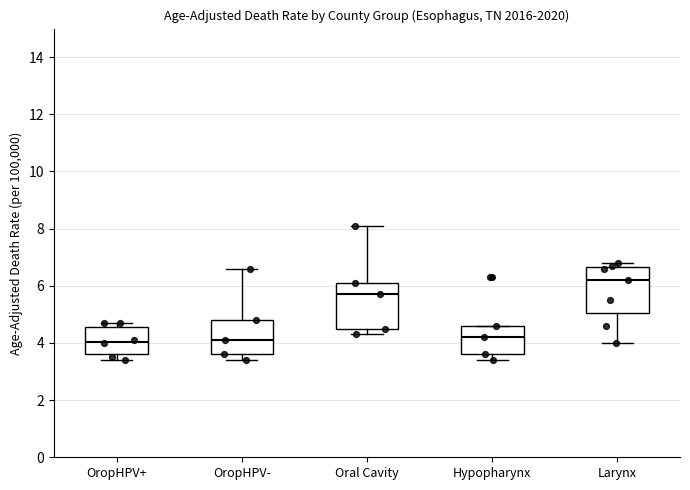

Reading left to right, transcribe this box plot: for each box, give where its median line is, the range the box spans, and where its two whiskers end, as read against the y-axis. The values are not printed on the chart, so give them approximately, as read against the axis.

OropHPV+: median 4.0, box 3.6 to 4.6, whiskers 3.4 to 4.8
OropHPV-: median 4.2, box 3.6 to 4.8, whiskers 3.4 to 6.6
Oral Cavity: median 5.8, box 4.6 to 6.2, whiskers 4.4 to 8.2
Hypopharynx: median 4.2, box 3.6 to 4.6, whiskers 3.4 to 4.6
Larynx: median 6.2, box 5.0 to 6.6, whiskers 4.0 to 6.8